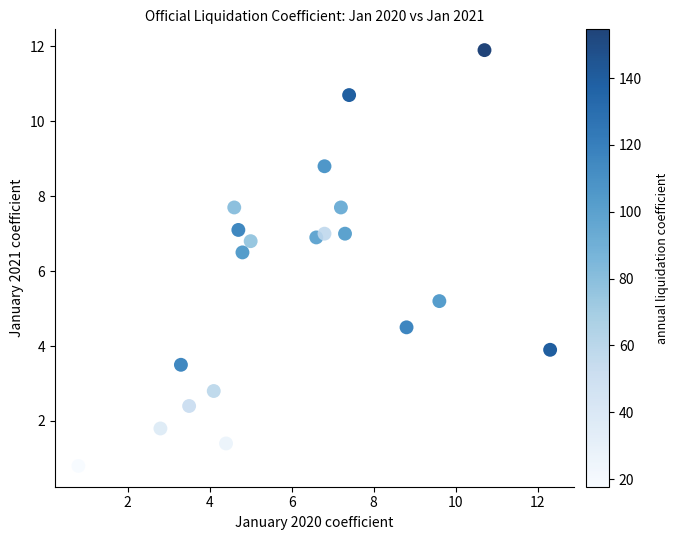

What is the range of Y values (max minus min)?

11.1